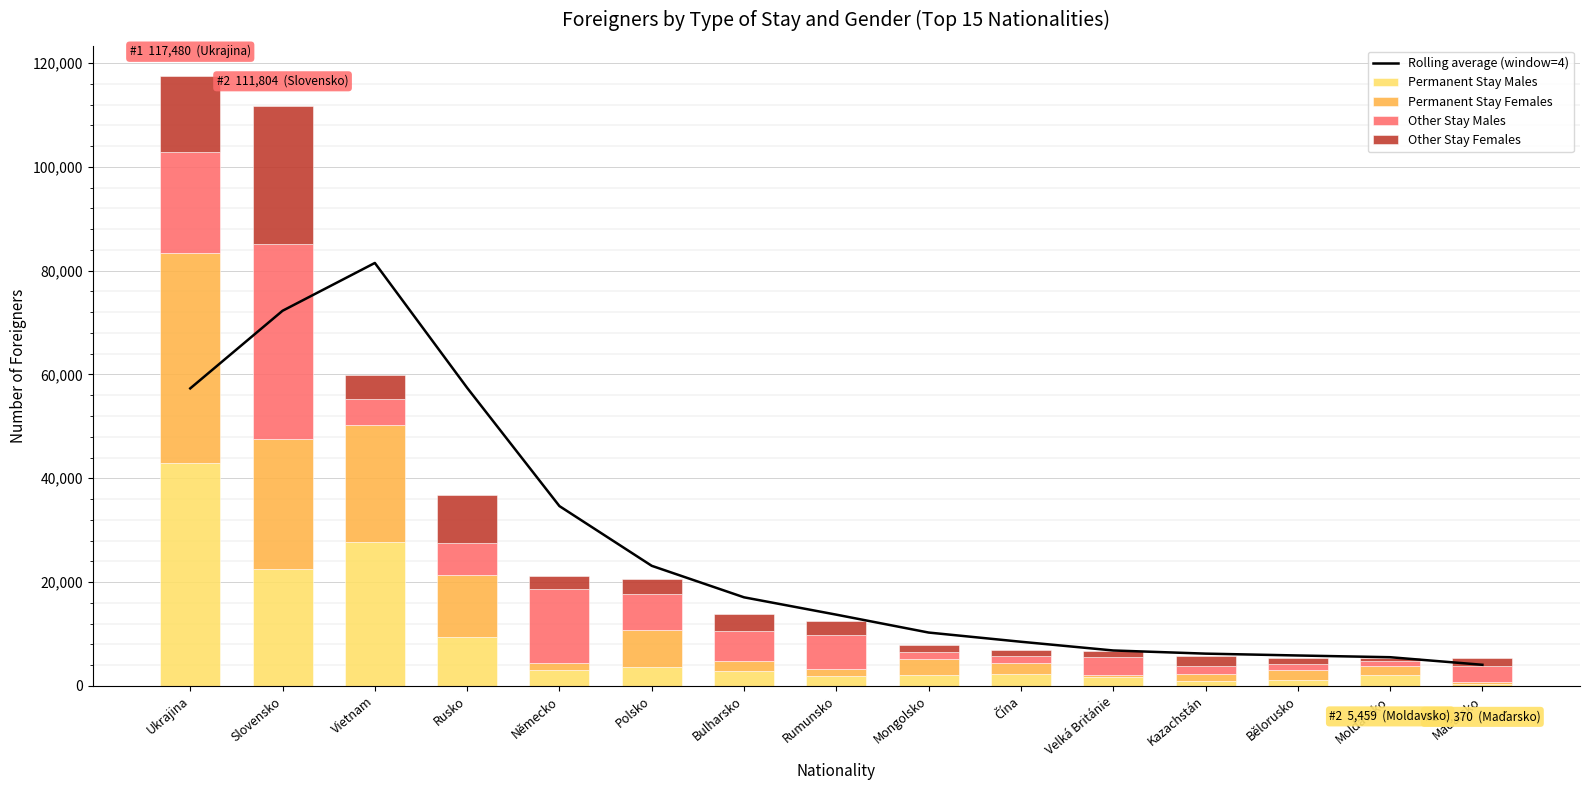

Reading left to right, extract all data points from this chart.

Rolling average (window=4): 57321.0	72273.0	81483.0	57428.2	34644.5	23141.2	17071.8	13731.5	10285.5	8511.8	6831.5	6223.5	5867.0	5534.5	4074.2
Permanent Stay Males: 43016.0	22622.0	27817.0	9457.0	3023.0	3672.0	2893.0	1925.0	2124.0	2297.0	1706.0	1004.0	1196.0	2132.0	434.0
Permanent Stay Females: 40472.0	24897.0	22432.0	11862.0	1436.0	7116.0	1995.0	1363.0	2982.0	2088.0	324.0	1305.0	1863.0	1758.0	292.0
Other Stay Males: 19444.0	37629.0	4999.0	6223.0	14181.0	6904.0	5720.0	6490.0	1439.0	1316.0	3472.0	1573.0	1196.0	931.0	3029.0
Other Stay Females: 14548.0	26656.0	4560.0	9298.0	2621.0	2977.0	3187.0	2784.0	1355.0	1184.0	1198.0	1959.0	1213.0	638.0	1615.0